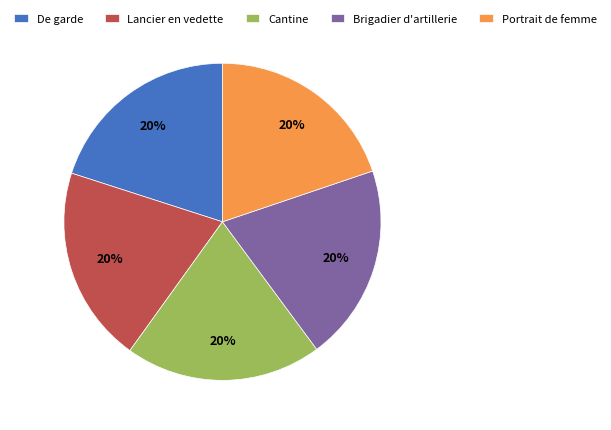

Does any single category account for the majority?

No